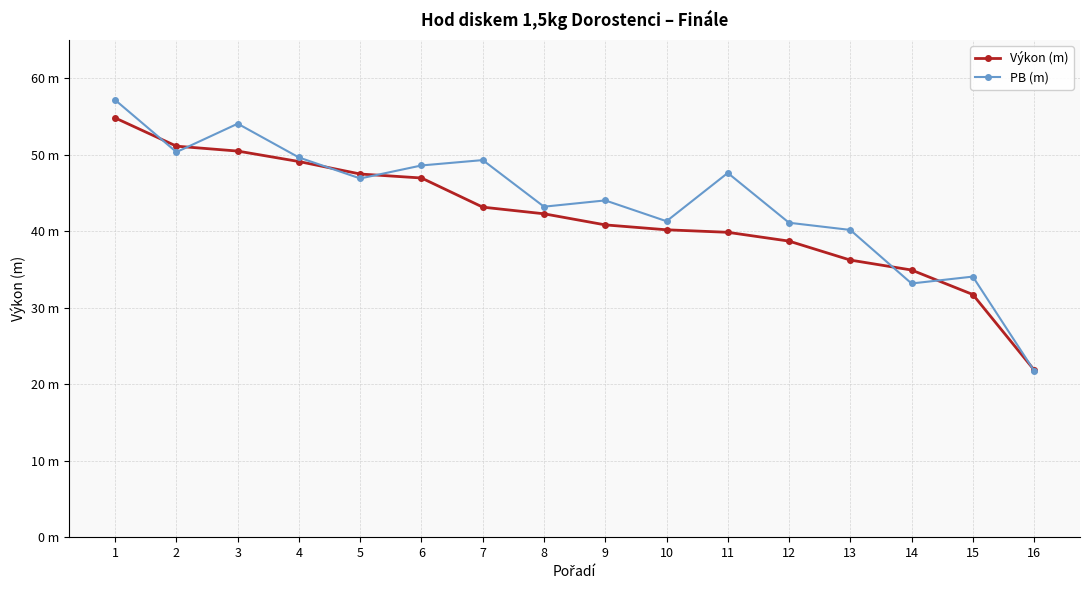

Reading left to right, what are all the values shown in this chart?

Výkon (m): 1=54.8	2=51.1	3=50.5	4=49.1	5=47.5	6=47.0	7=43.1	8=42.3	9=40.8	10=40.2	11=39.9	12=38.7	13=36.2	14=34.9	15=31.7	16=21.9
PB (m): 1=57.1	2=50.4	3=54.1	4=49.6	5=46.9	6=48.6	7=49.3	8=43.2	9=44.0	10=41.3	11=47.6	12=41.1	13=40.2	14=33.2	15=34.1	16=21.8